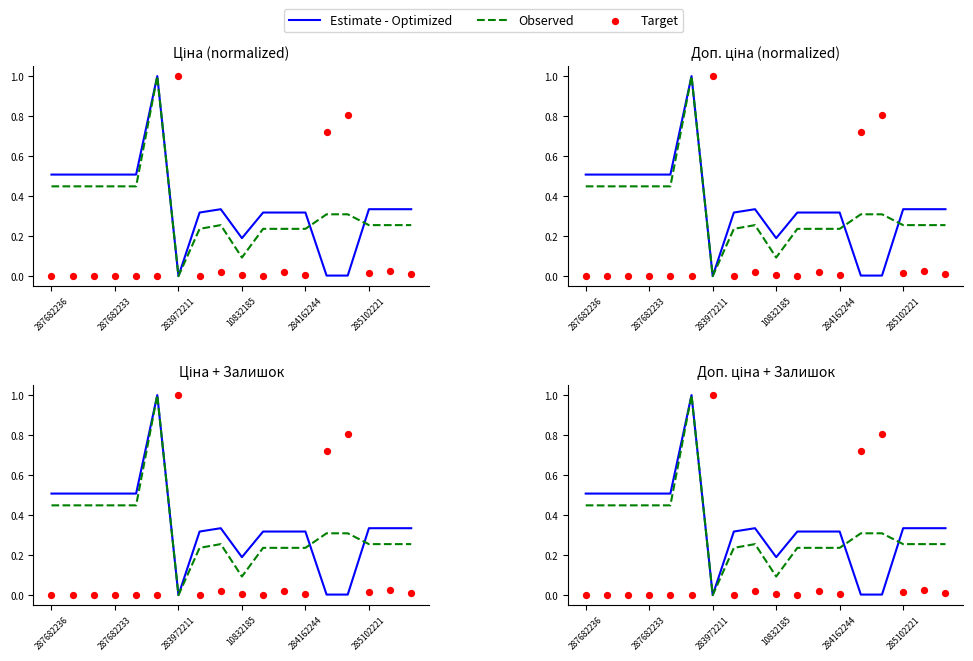

Which series has the widest spread of Y values?

Estimate - Optimized